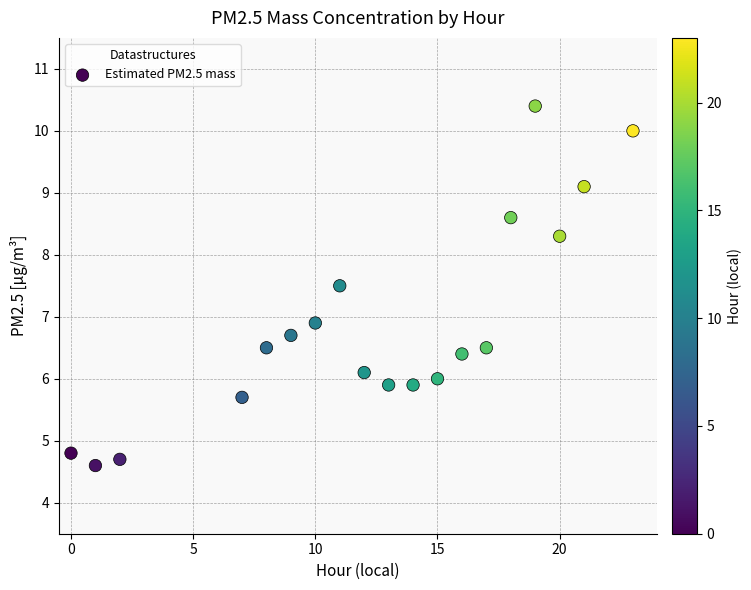

What is the range of Y values (max minus min)?

5.8